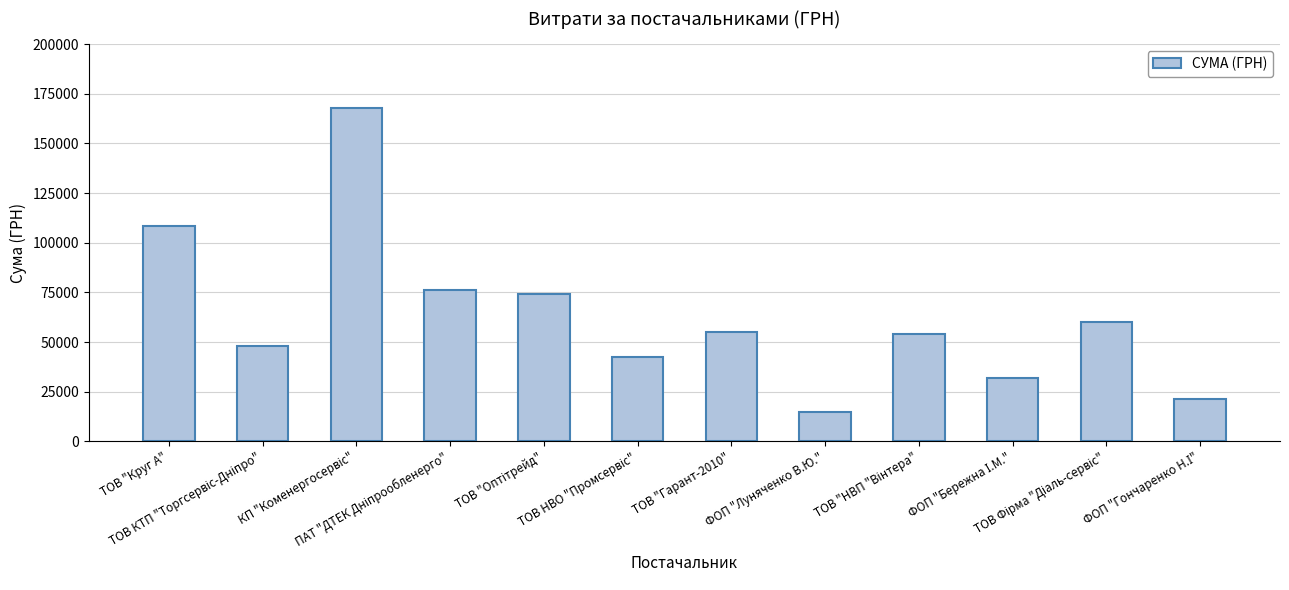

What is the difference between the maximum and second lowest values?

146275.9